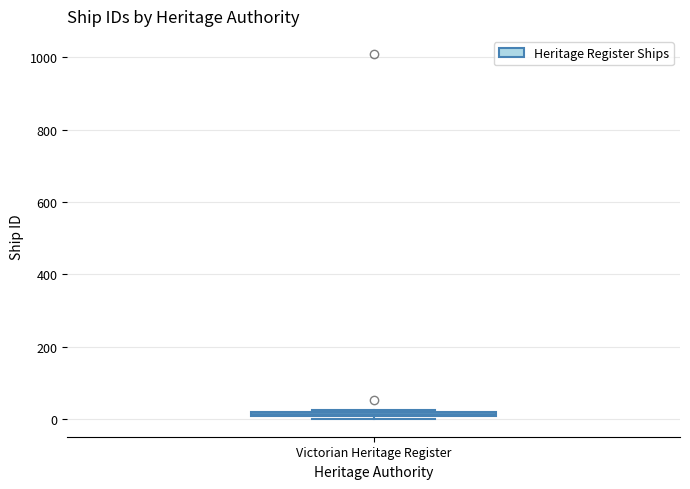

Where is the upper edge of the box for Victorian Heritage Register on the y-axis? The values are not printed on the chart, so give them approximately, as read against the axis.

20